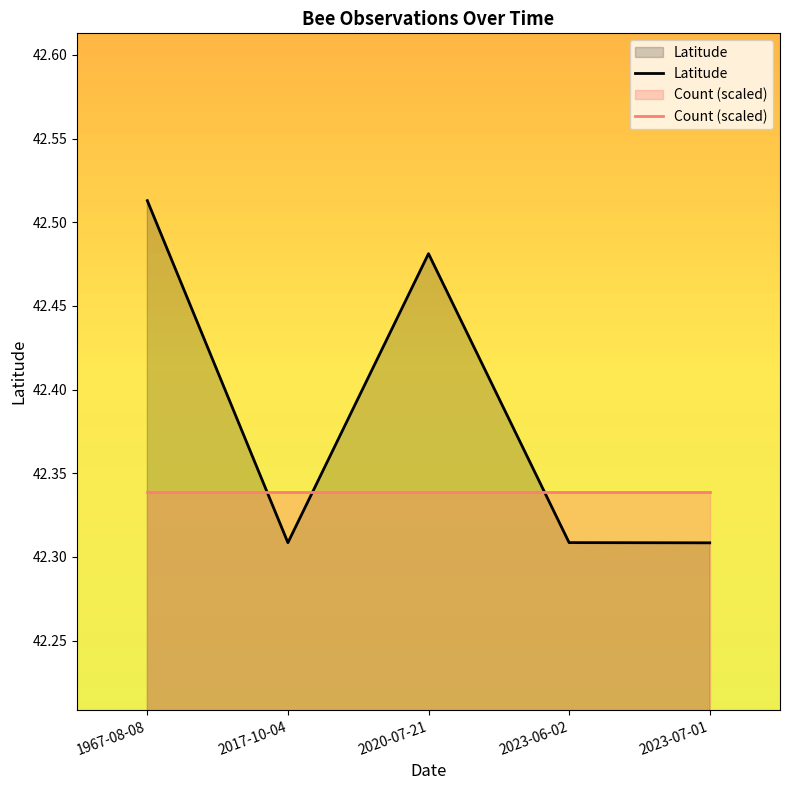

Reading left to right, transcribe all the data shown in this chart.

Latitude: 1967-08-08=42.5	2017-10-04=42.3	2020-07-21=42.5	2023-06-02=42.3	2023-07-01=42.3
Count (scaled): 1967-08-08=42.3	2017-10-04=42.3	2020-07-21=42.3	2023-06-02=42.3	2023-07-01=42.3